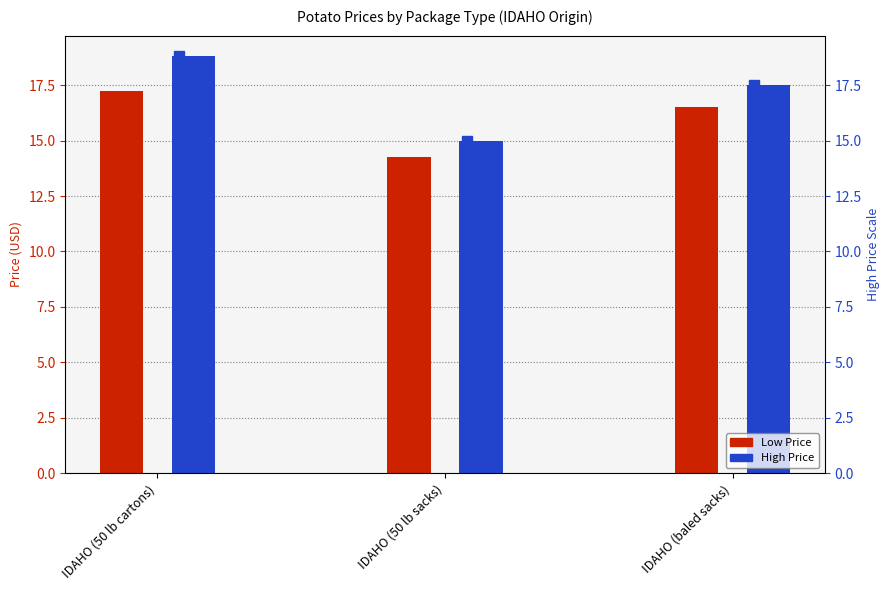

At how many categories does at least one series exceed 15?

2